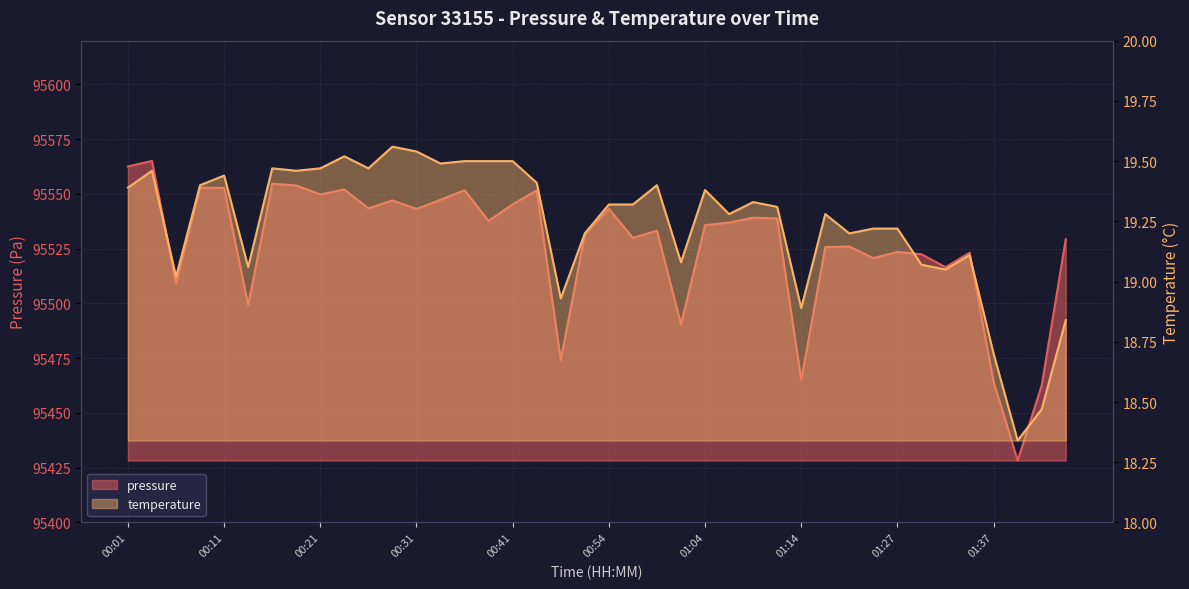

True or false: pressure and temperature intersect in this chart.

False